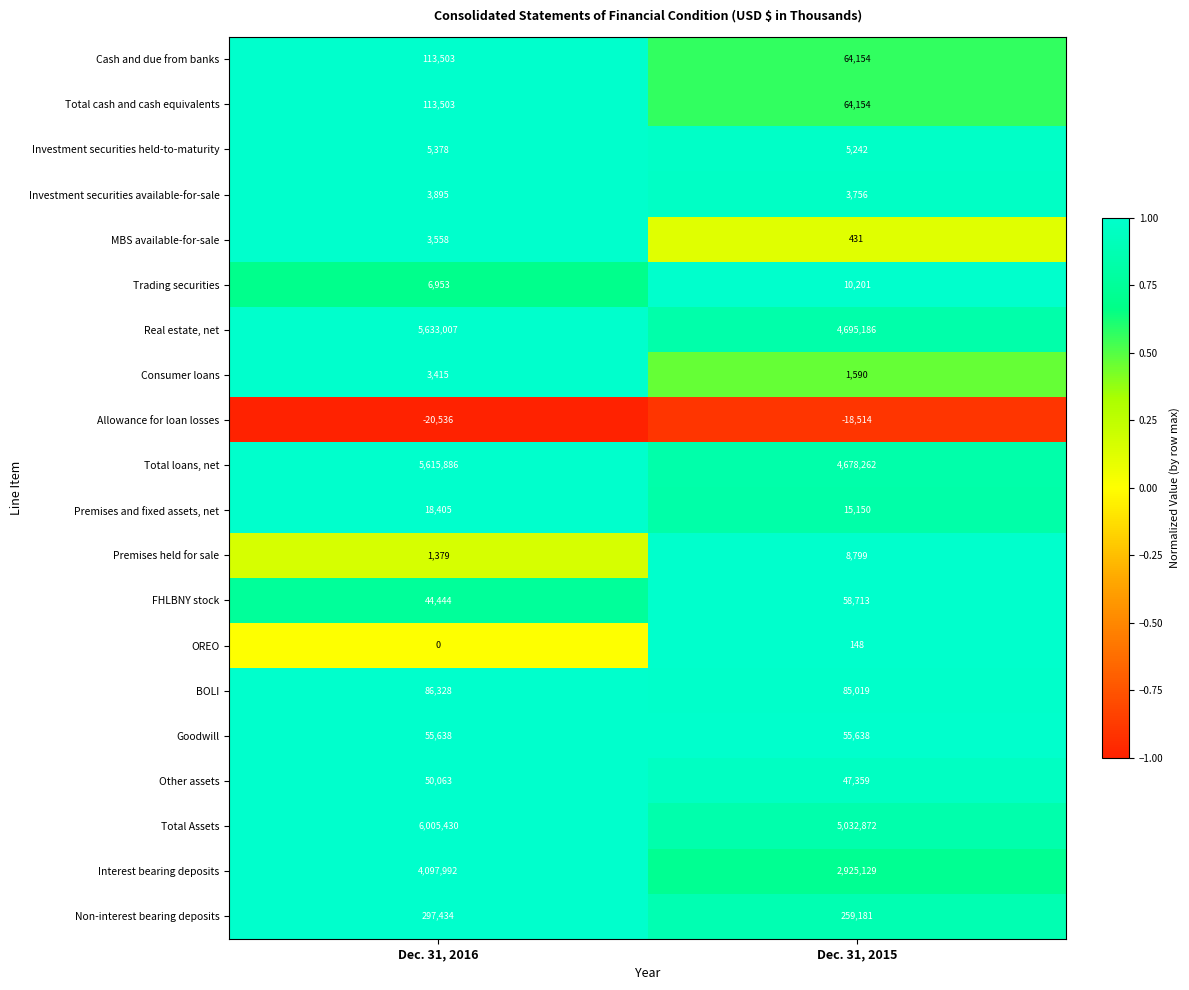

True or false: Interest bearing deposits has a value of 2925129 at Dec. 31, 2015.

True